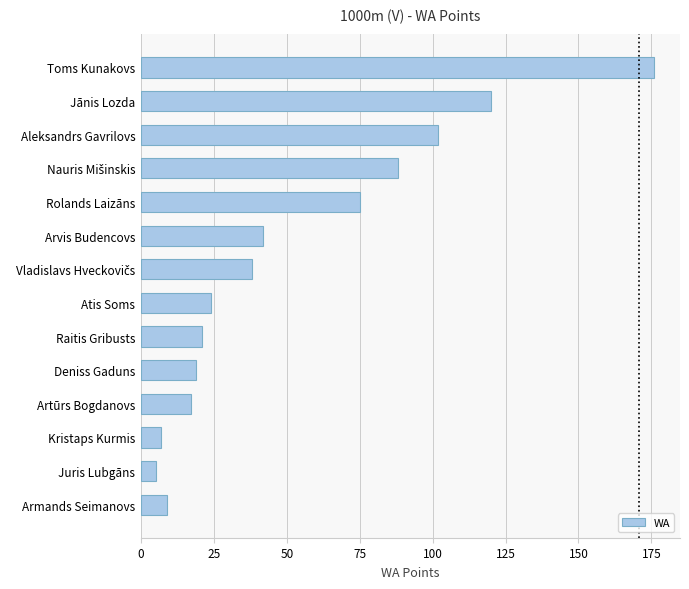

What is the minimum value shown in the chart?

5